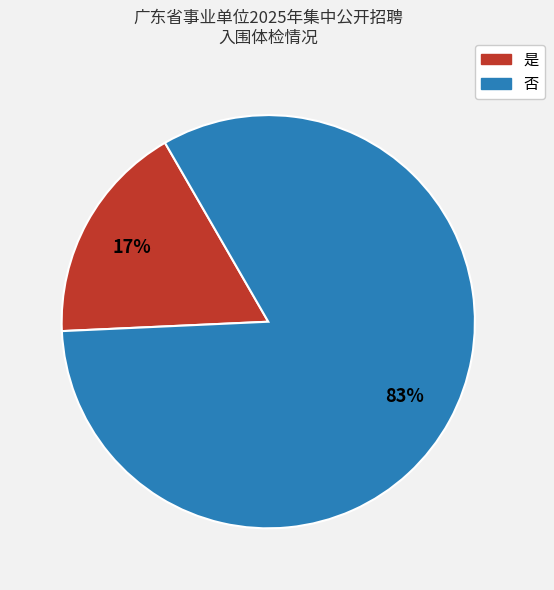

To the nearest percent, what percentage of the pie is 是?

17%